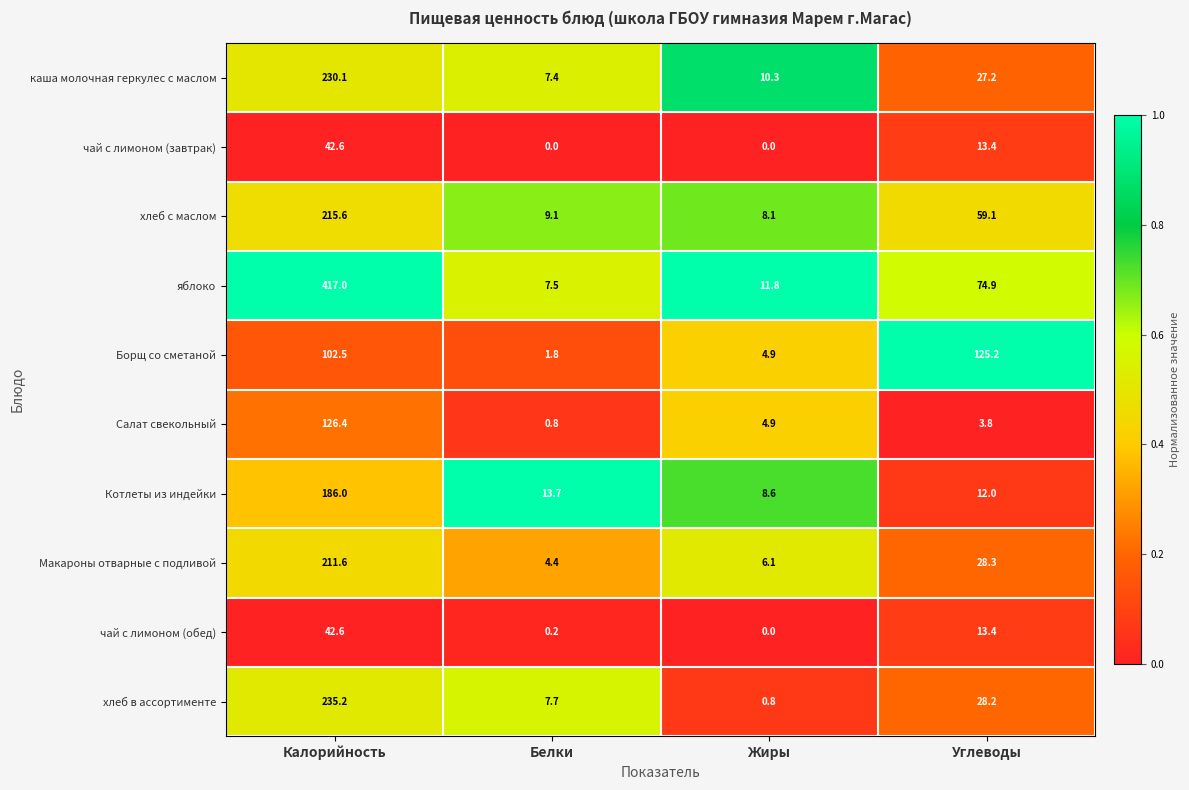

What is the difference between the чай с лимоном (завтрак) values at Углеводы and Калорийность?

29.2